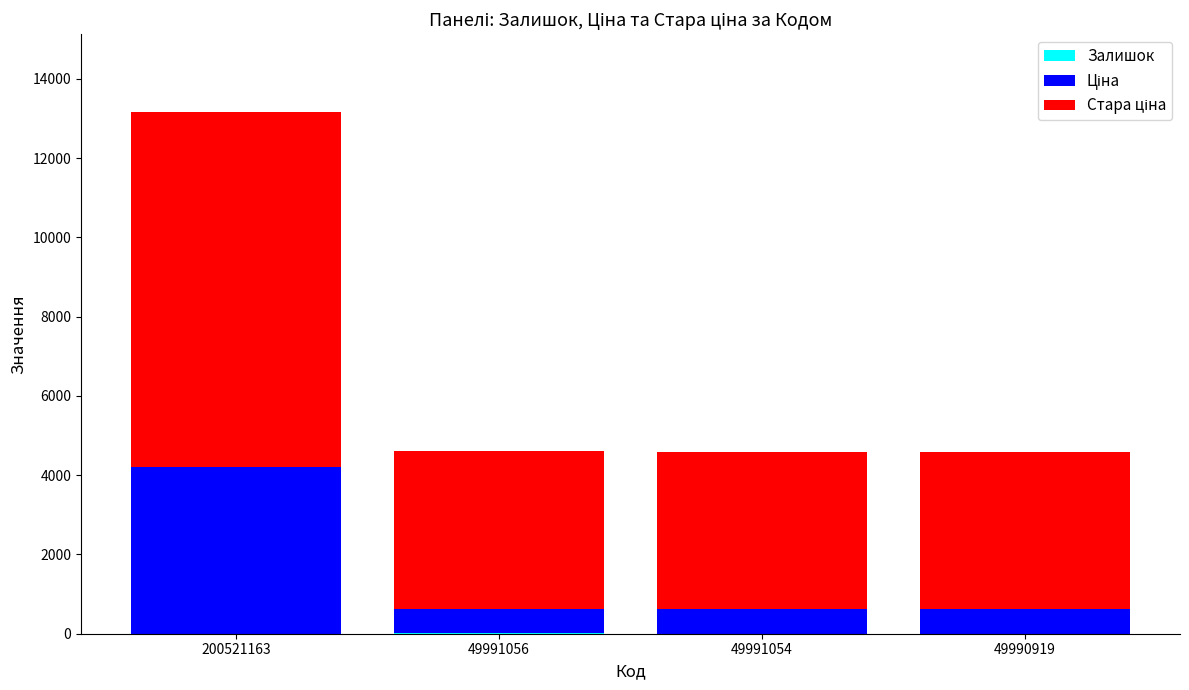

At which category is the sum across all series the highest?

200521163